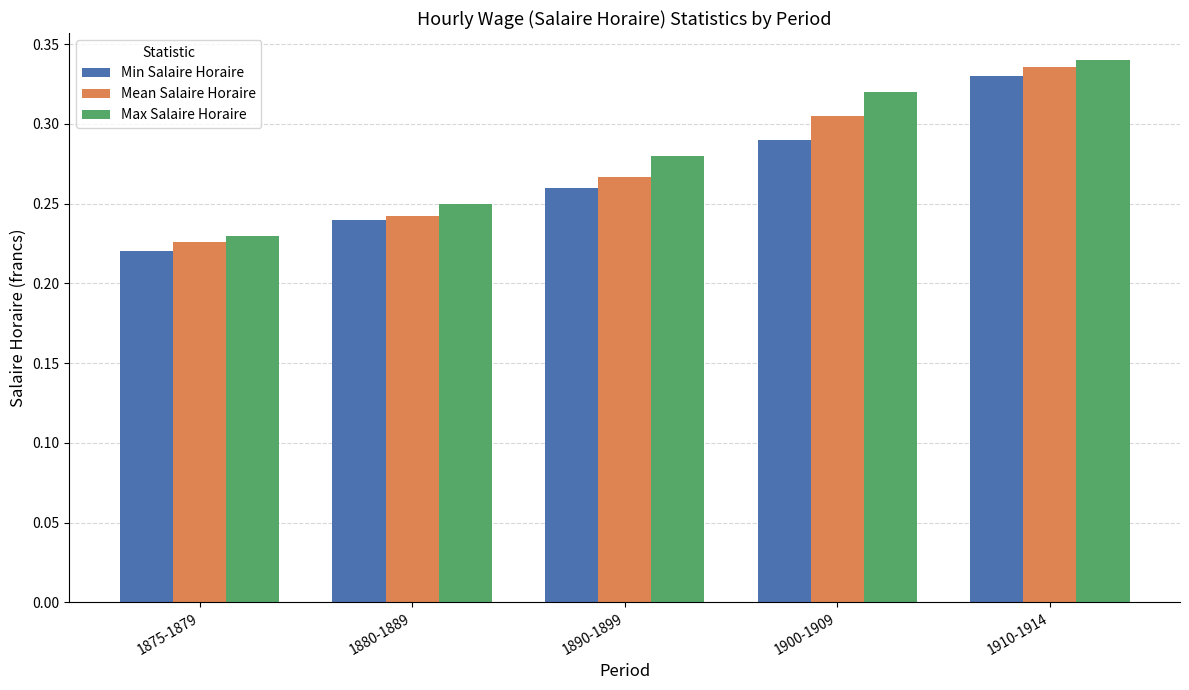

Which category has the highest value across all series?

1910-1914